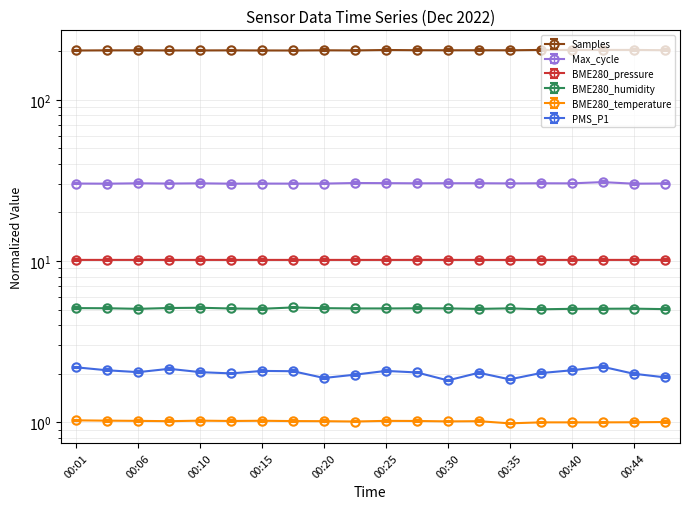

True or false: BME280_pressure has a value of 10.2 at 00:23.

True